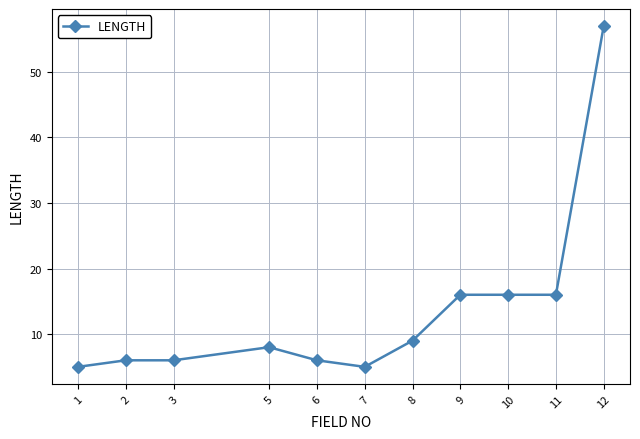

Is this an area chart (filled region under the line)?

No